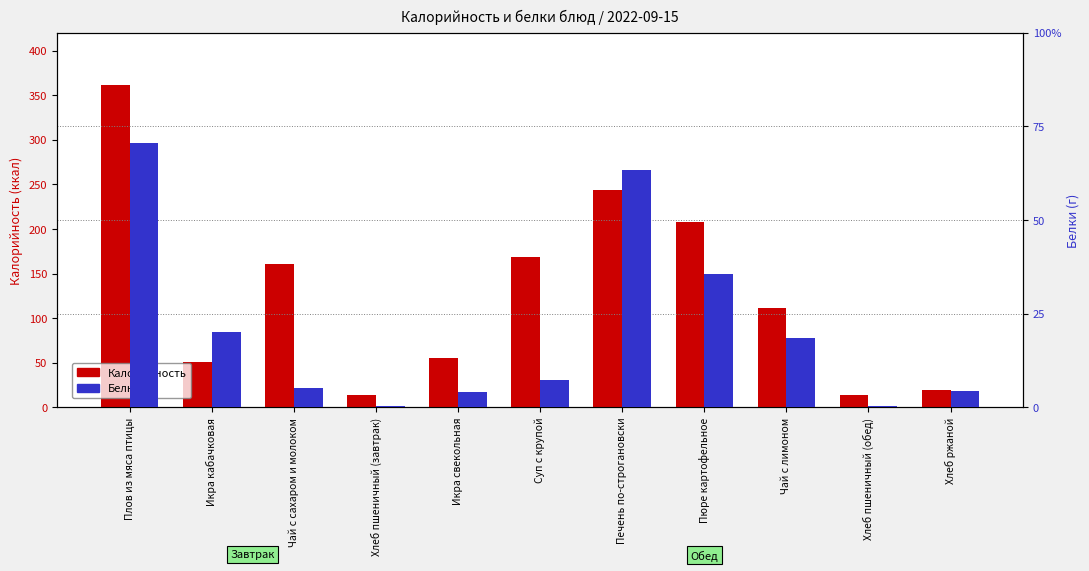

Is it true that Калорийность equals 223.7 at Чай с сахаром и молоком?

False